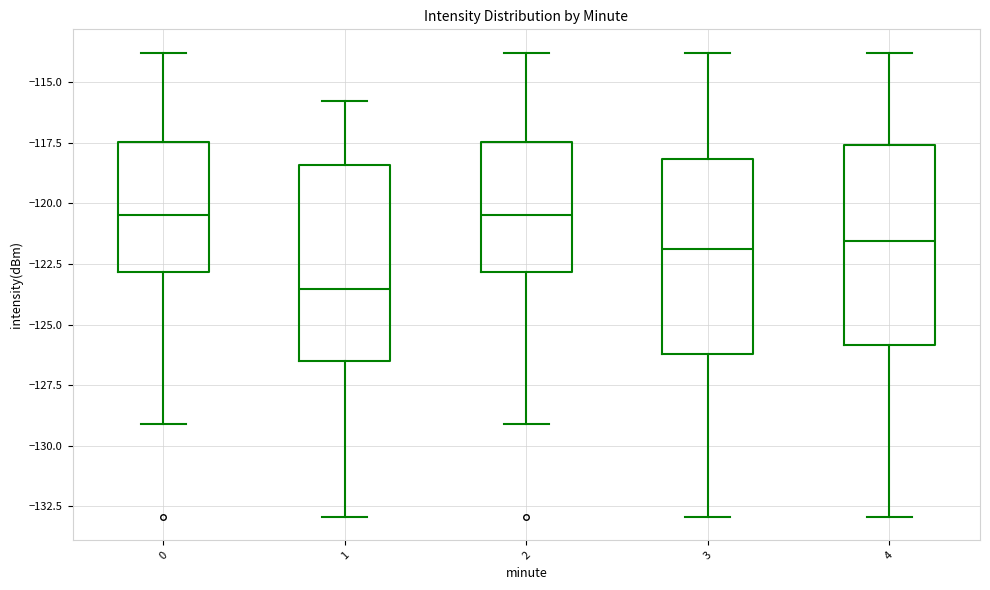

Reading left to right, transcribe this box plot: for each box, give where its median line is, the range the box spans, and where its two whiskers end, as read against the y-axis. The values are not printed on the chart, so give them approximately, as read against the axis.

0: median -120.5, box -123.0 to -117.5, whiskers -129.0 to -114.0
1: median -123.5, box -126.5 to -118.5, whiskers -133.0 to -116.0
2: median -120.5, box -123.0 to -117.5, whiskers -129.0 to -114.0
3: median -122.0, box -126.0 to -118.0, whiskers -133.0 to -114.0
4: median -121.5, box -126.0 to -117.5, whiskers -133.0 to -114.0